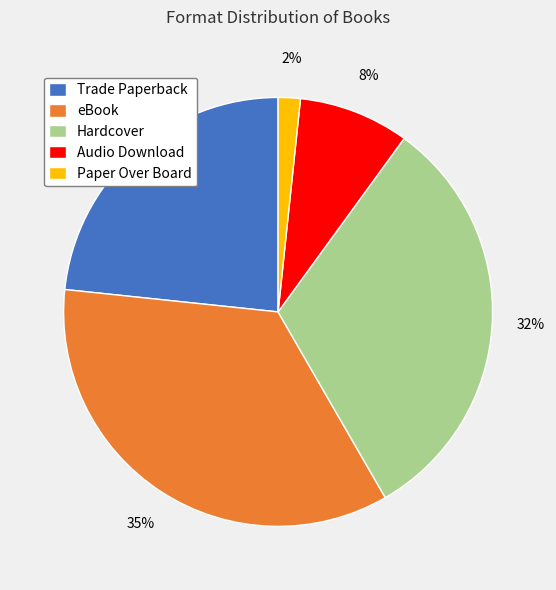

Is Hardcover the majority of the pie?

No